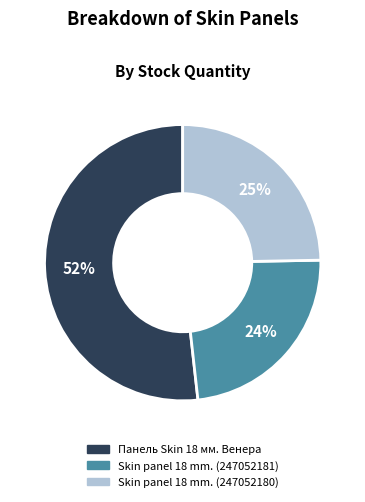

How many slices are in this pie chart?

3